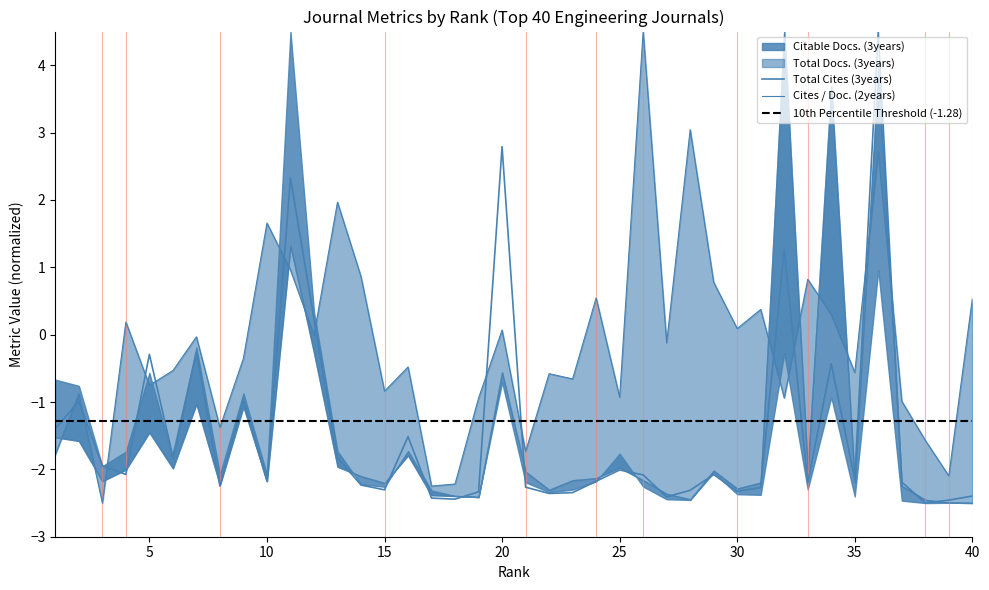

The Total Cites (3years) series shows -1.4 at 17. True or false?

False